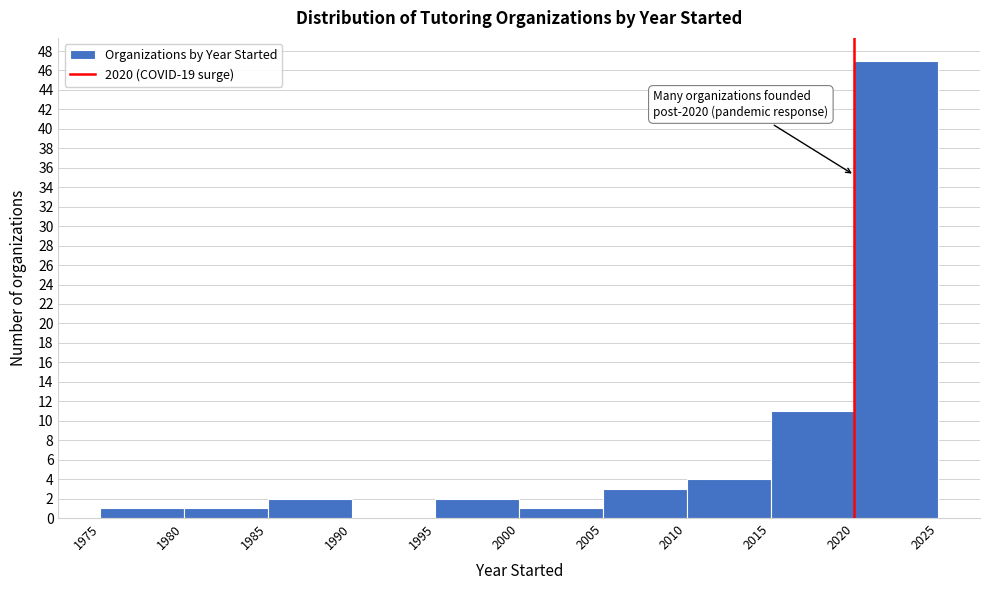

Over which range of the x-axis is the bar tallest?

2020 to 2025